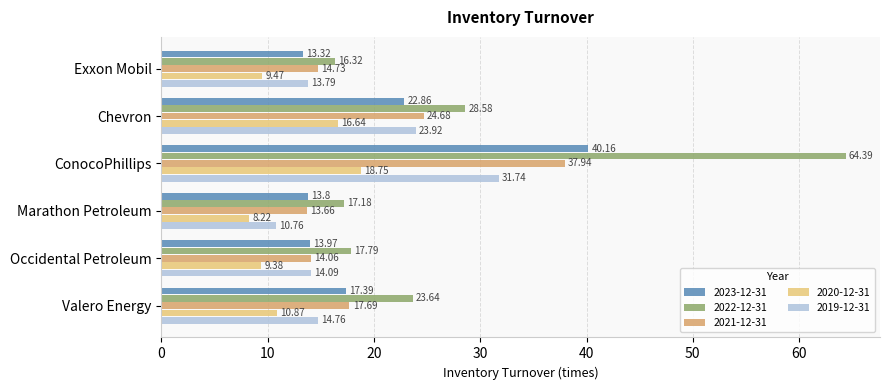

What is the difference between the 2022-12-31 values at Valero Energy and Marathon Petroleum?

6.5